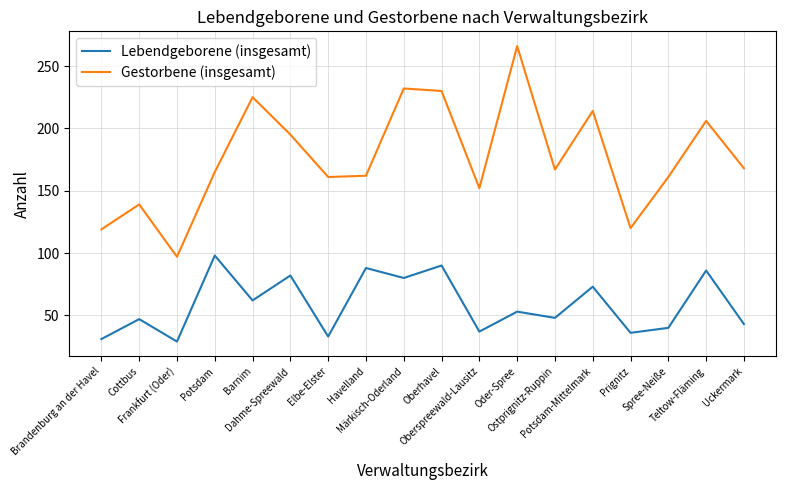

What is the minimum value for Gestorbene (insgesamt)?

97